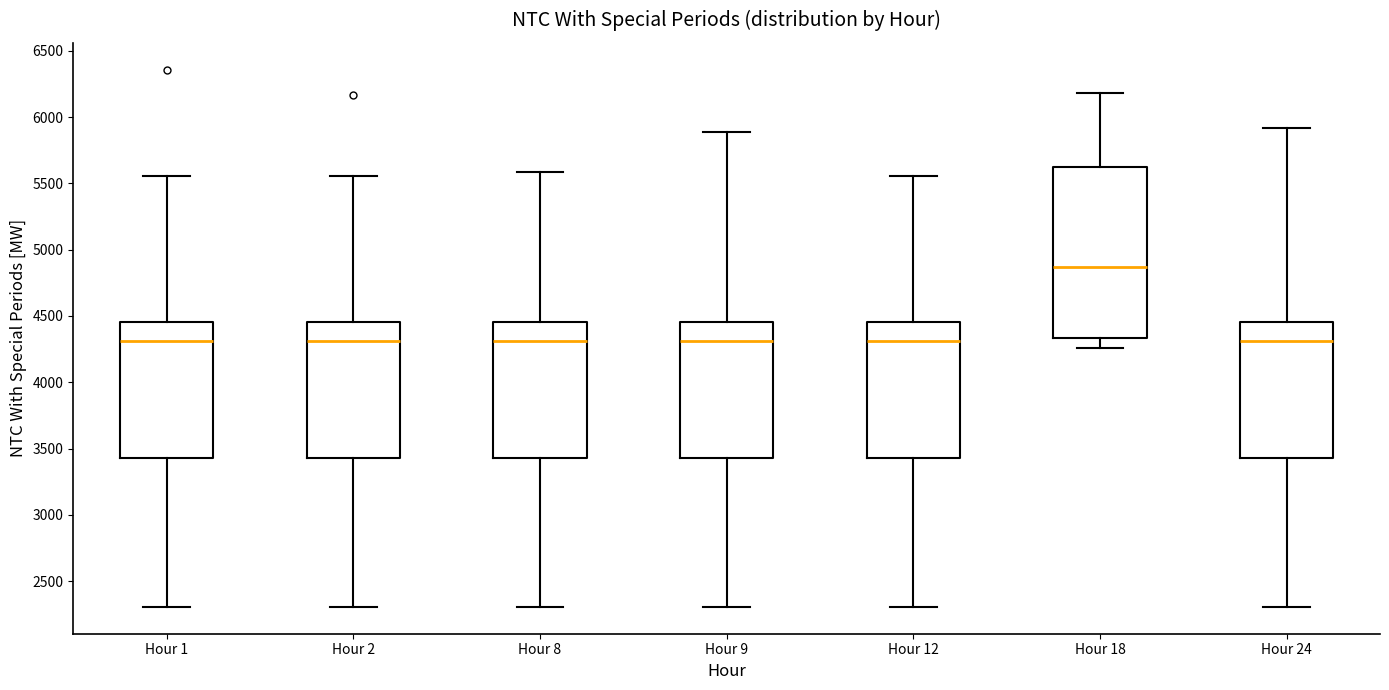

Comparing the boxes themselves (not the whiskers), which one is the tallest?

Hour 18